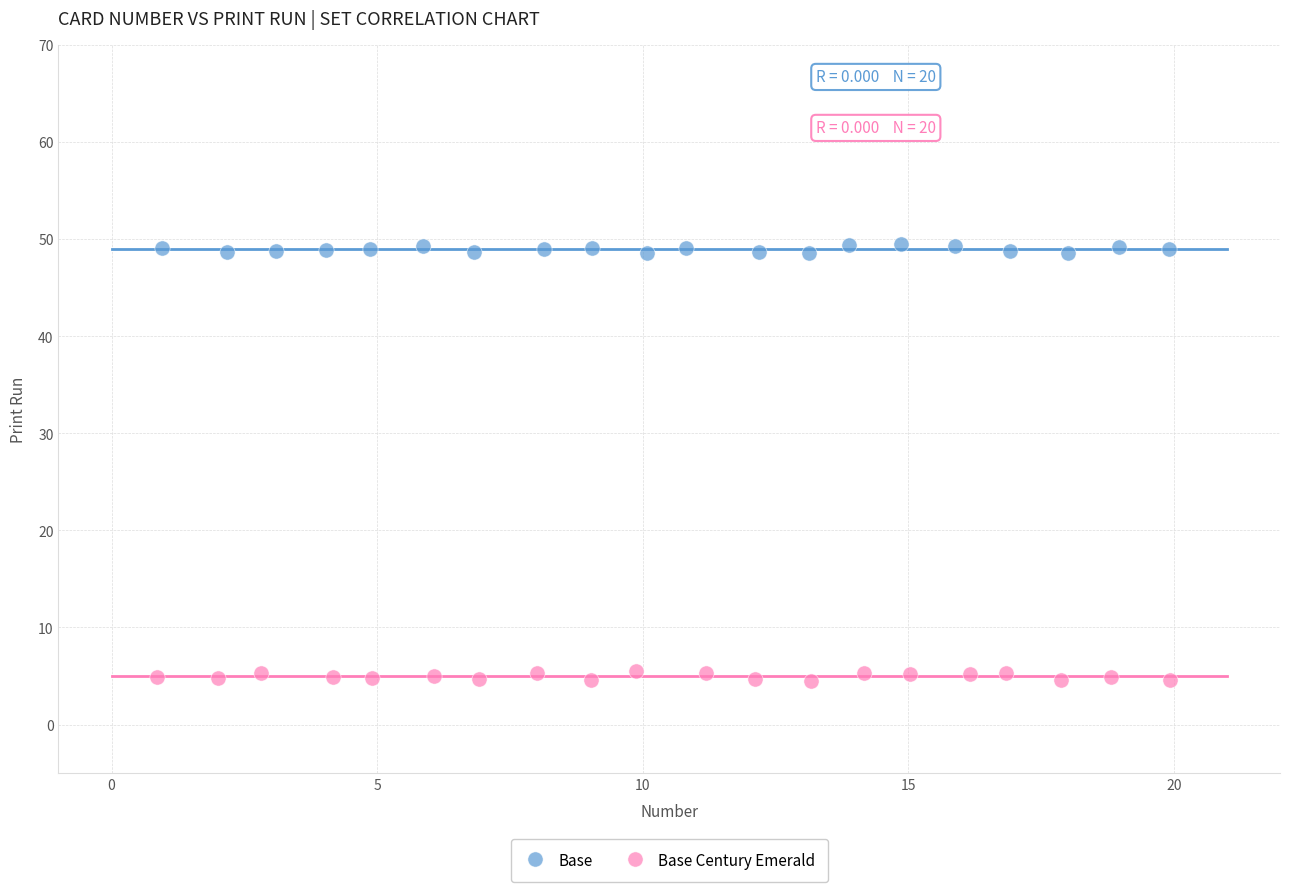

Which series reaches the maximum Y coordinate?

Base